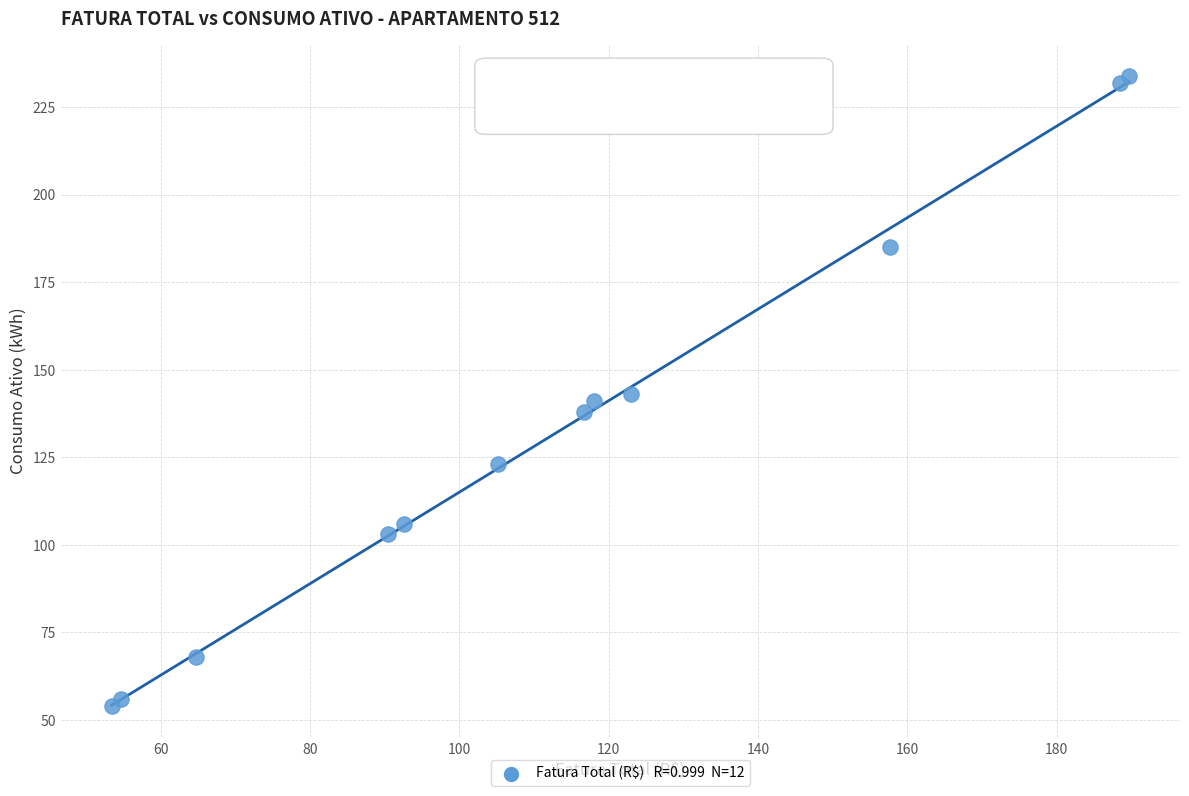

What is the range of Y values (max minus min)?

180